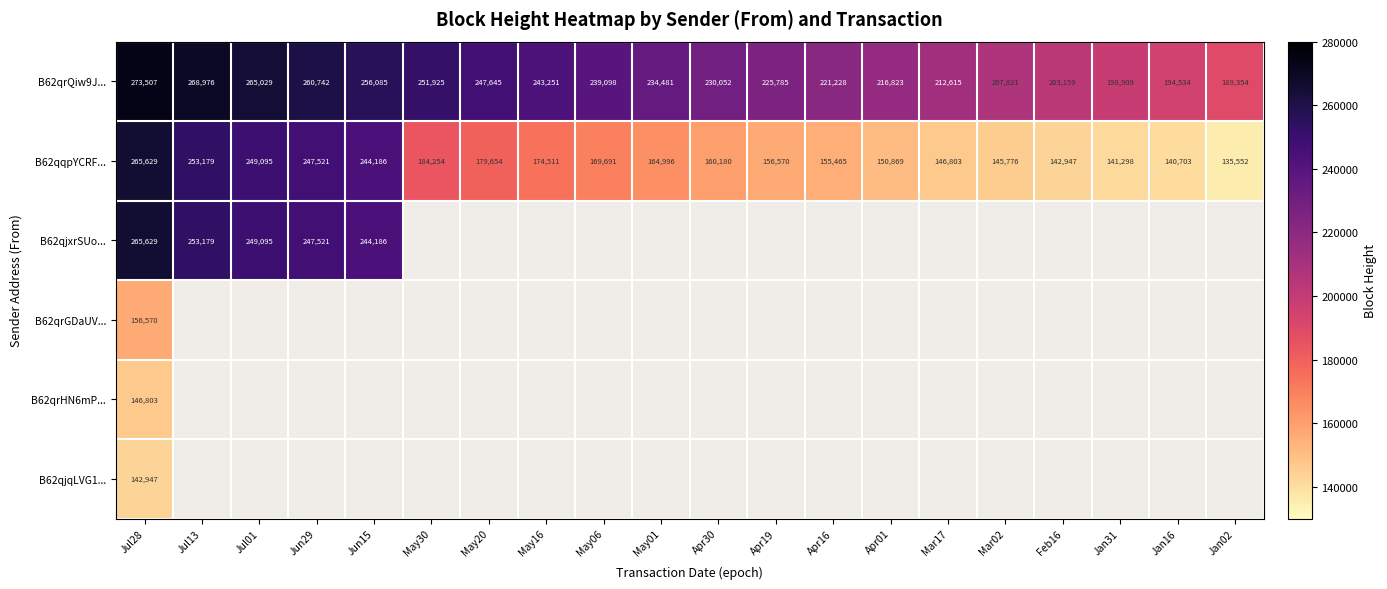

What is the average value of the B62qqpYCRF... series?

180444.0